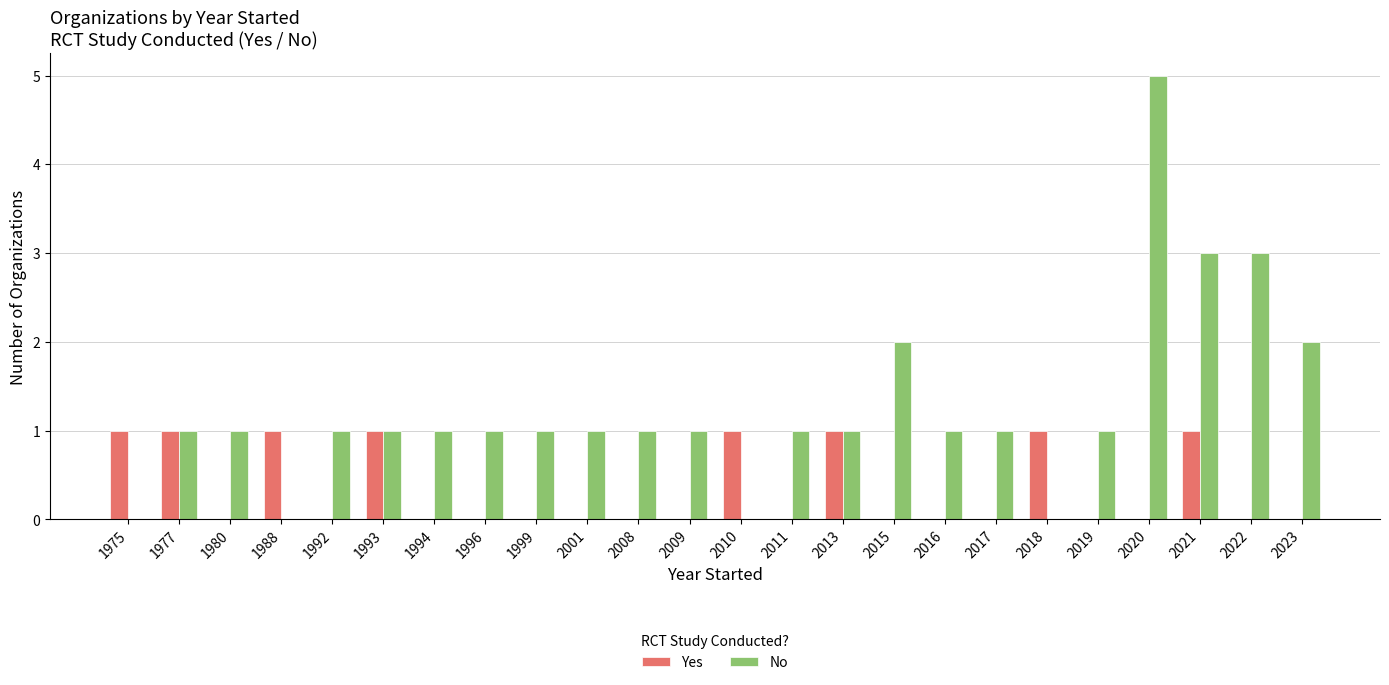

Which label corresponds to the largest value in the chart?

2020